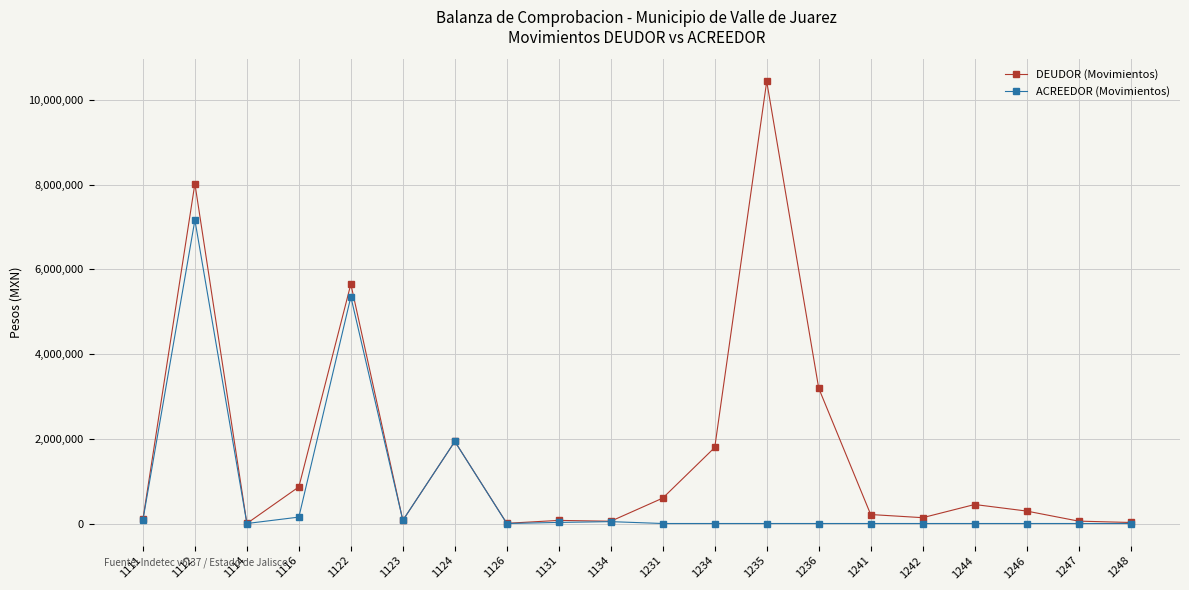

How many values in the DEUDOR (Movimientos) series are below 294005?

10